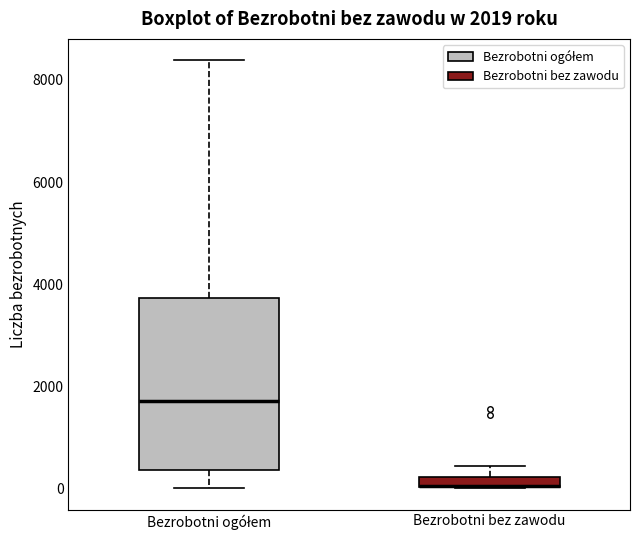

Which box is the tallest, from its lower edge to its upper edge?

Bezrobotni ogółem